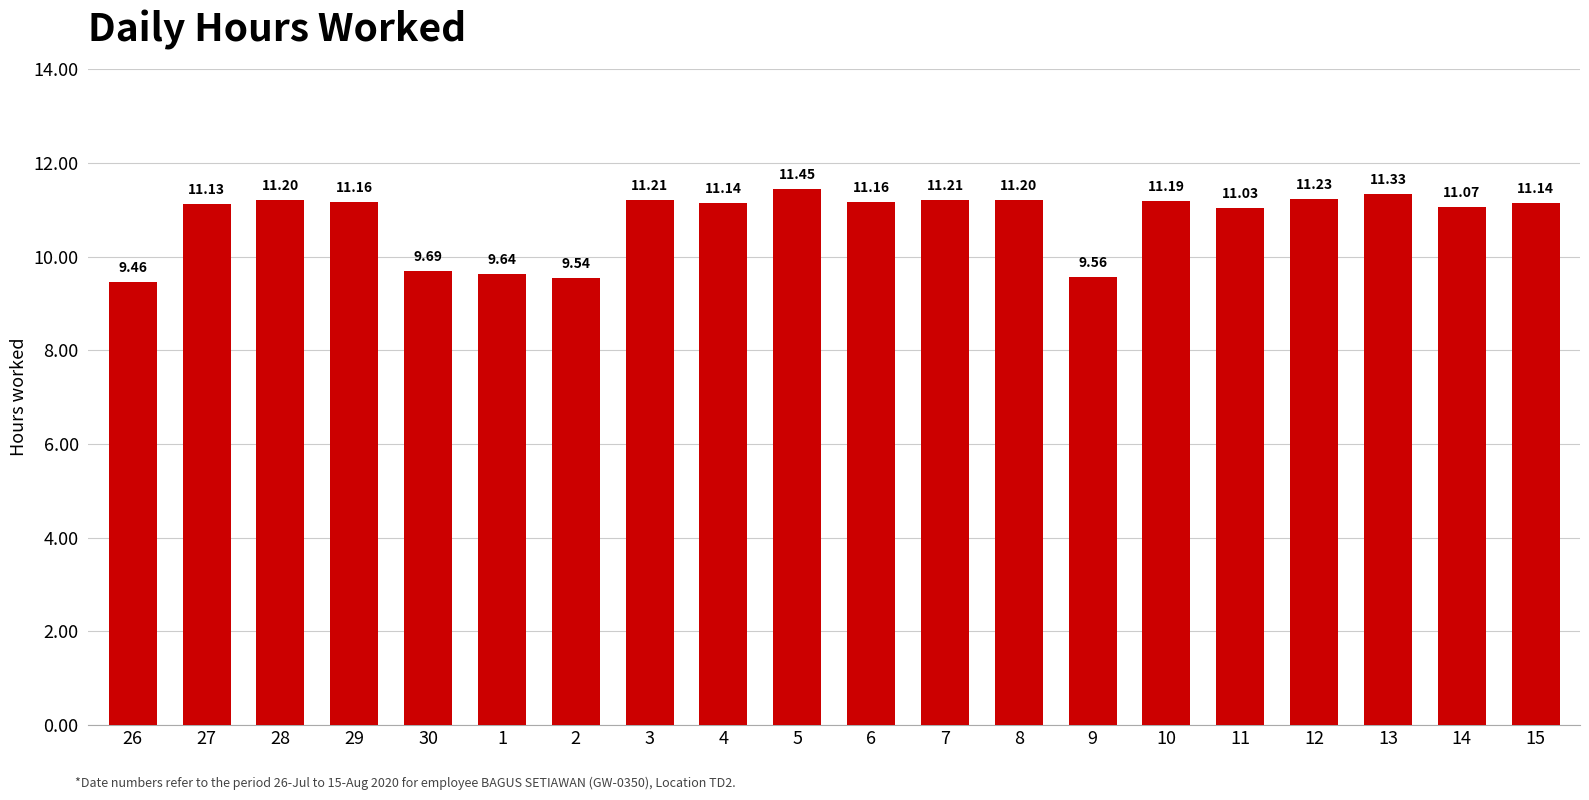

Is it true that the value at 3 is 7.4?

False